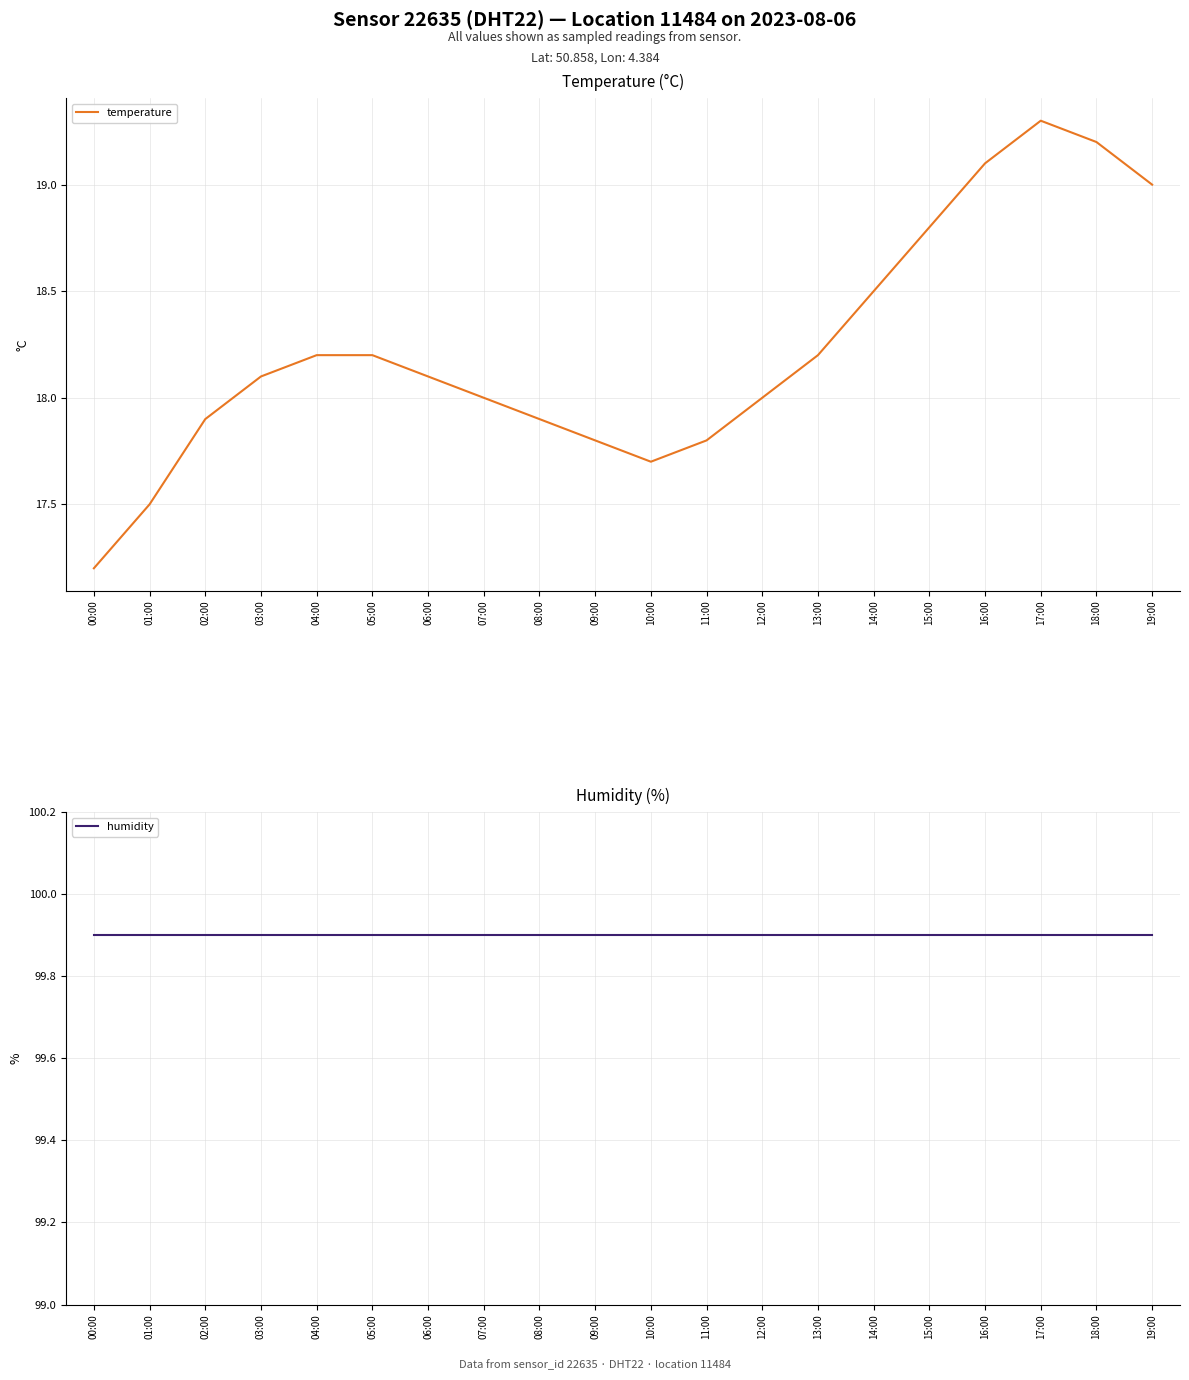

At which category does the chart reach its peak across all series?

00:00